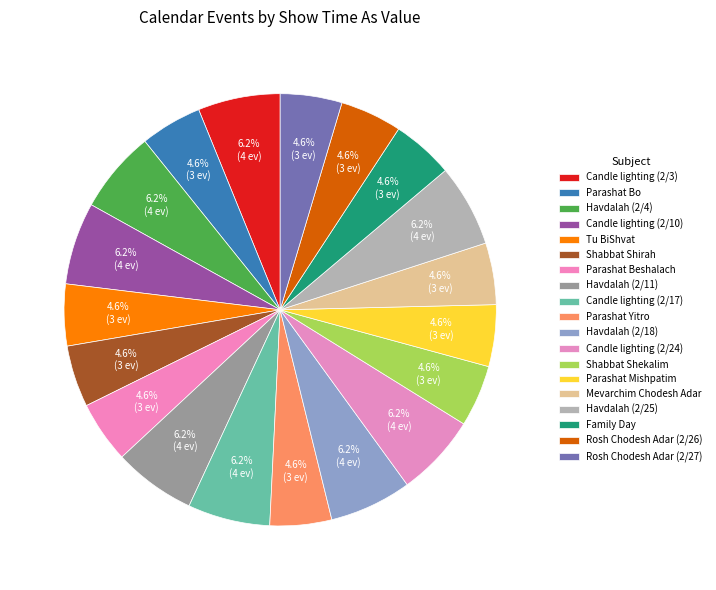

Does Havdalah (2/18) represent more than half of the total?

No